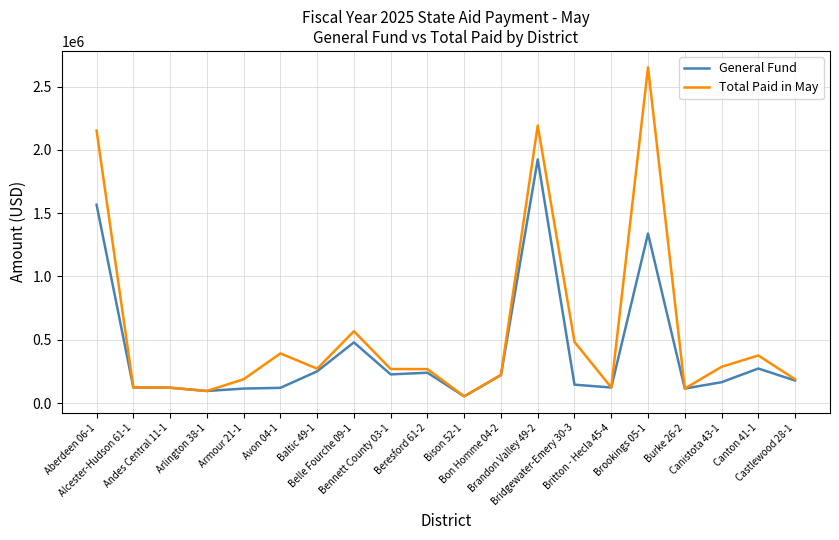

Which series has the largest total across all categories?

Total Paid in May